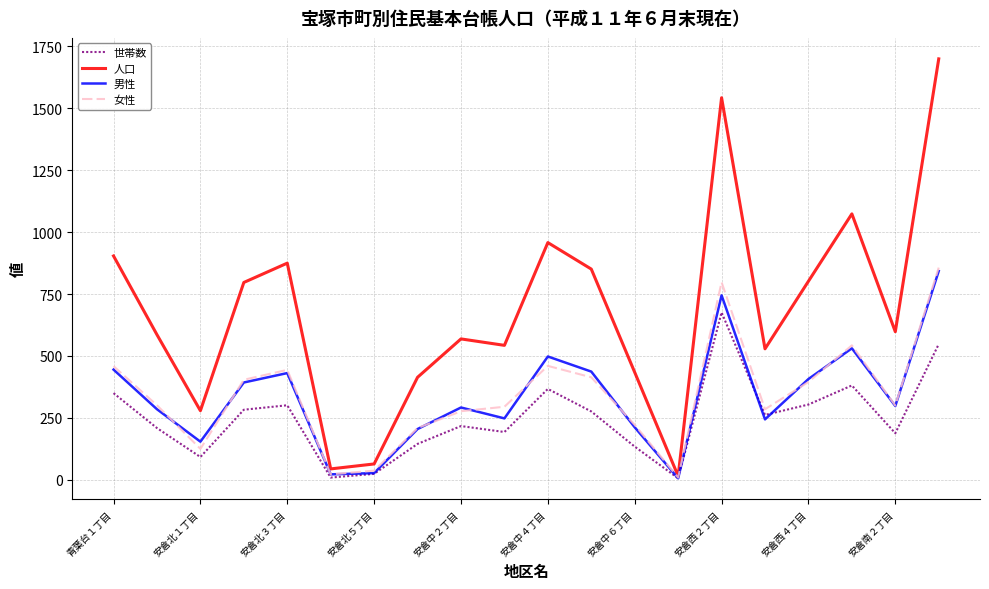

Which series has the largest range (max minus min)?

人口